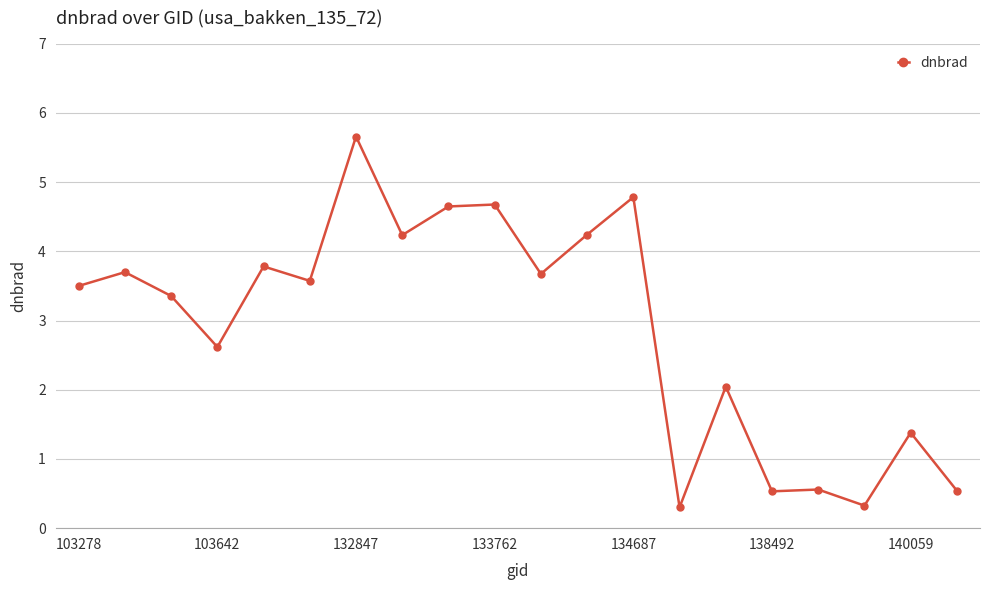

What is the difference between the second highest and minimum values?

4.5